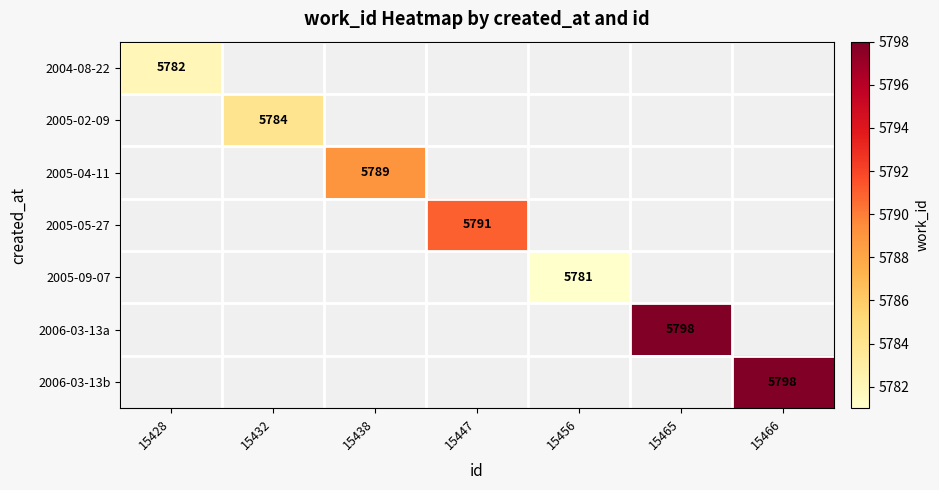

What is the maximum value shown in the chart?

5798.0